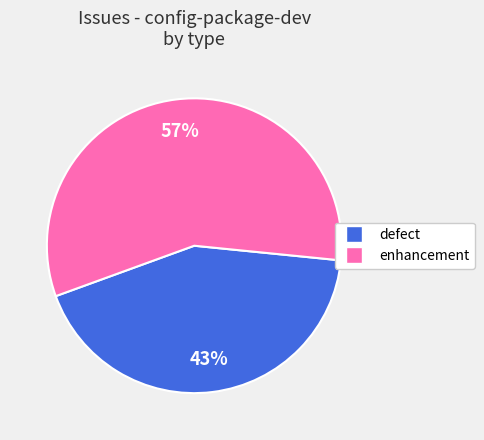

Count the number of slices in the pie.

2